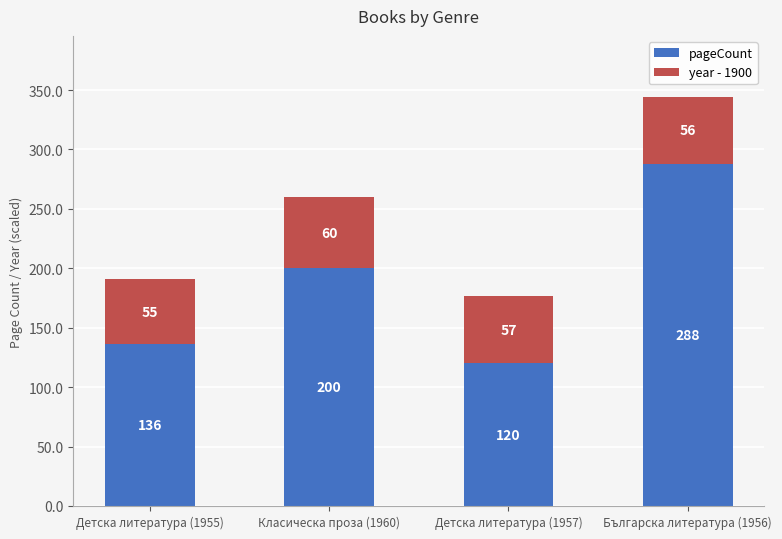

At which label is pageCount closest to 204?

Класическа проза (1960)